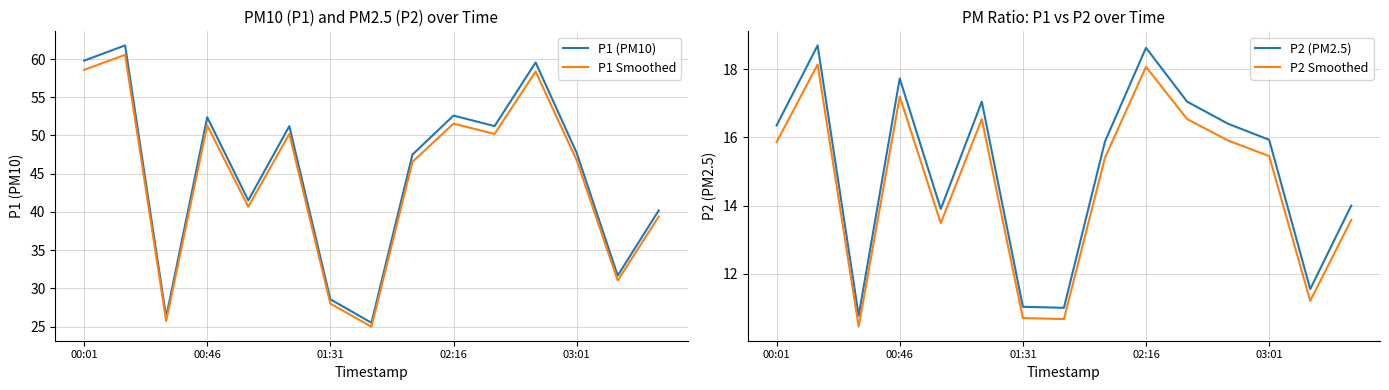

What is the sum of all P1 (PM10) values?

677.4